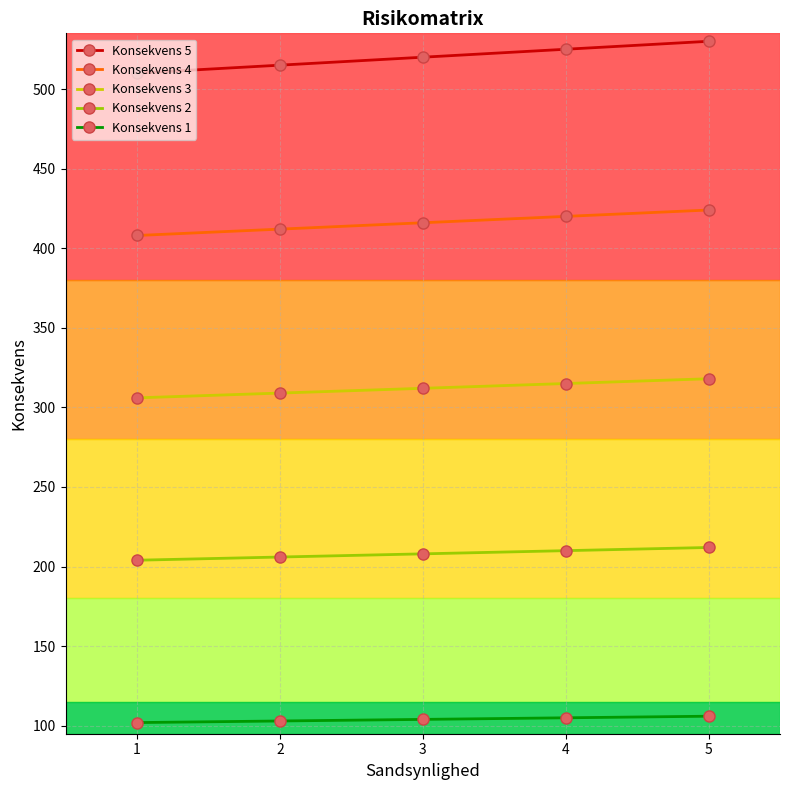

Is the value of Konsekvens 2 at 1 greater than the value of Konsekvens 1 at 3?

Yes